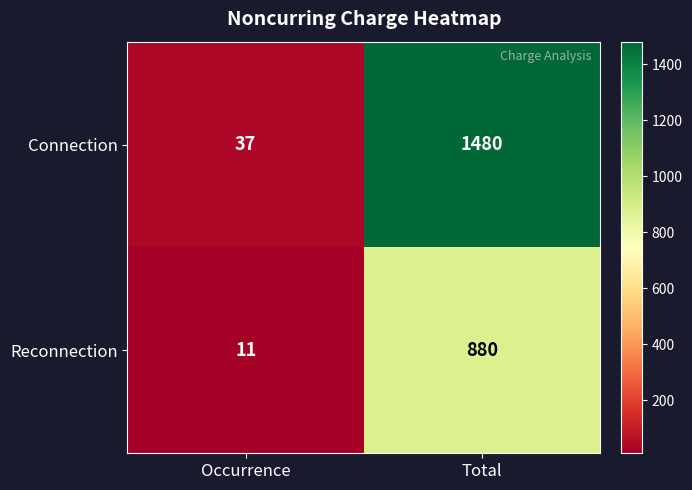

The Connection series shows 2204 at Total. True or false?

False